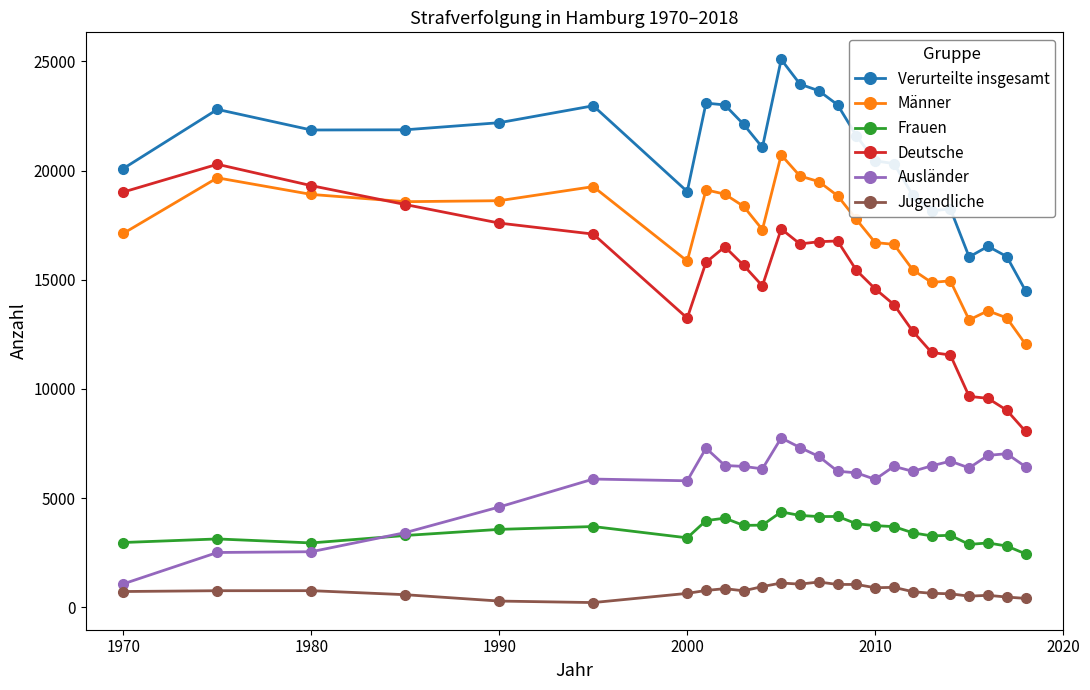

How many data points in Ausländer are less than 6384?

12